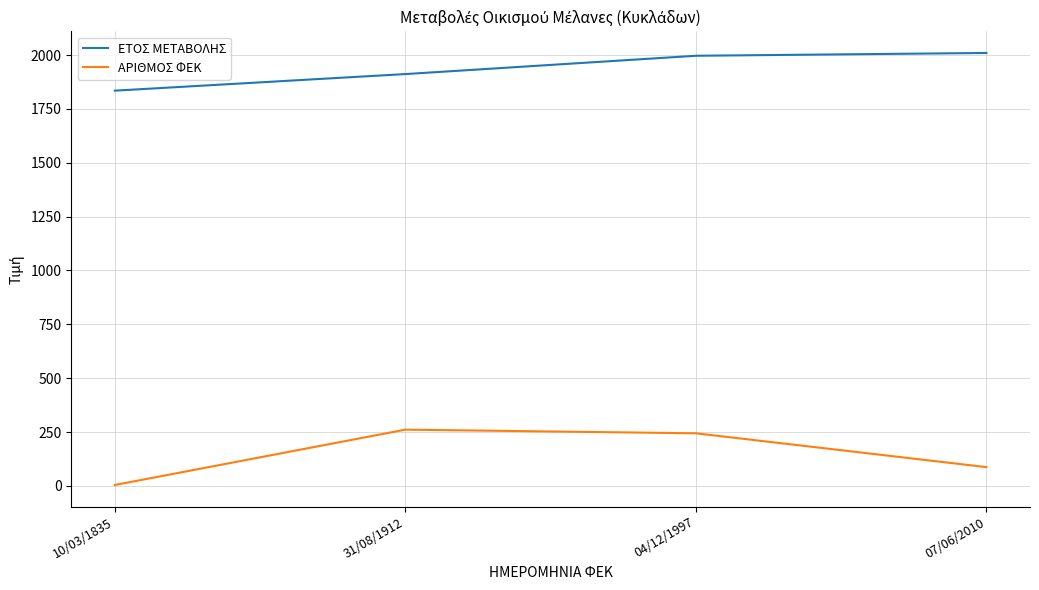

At which label is ΑΡΙΘΜΟΣ ΦΕΚ closest to 132?

07/06/2010